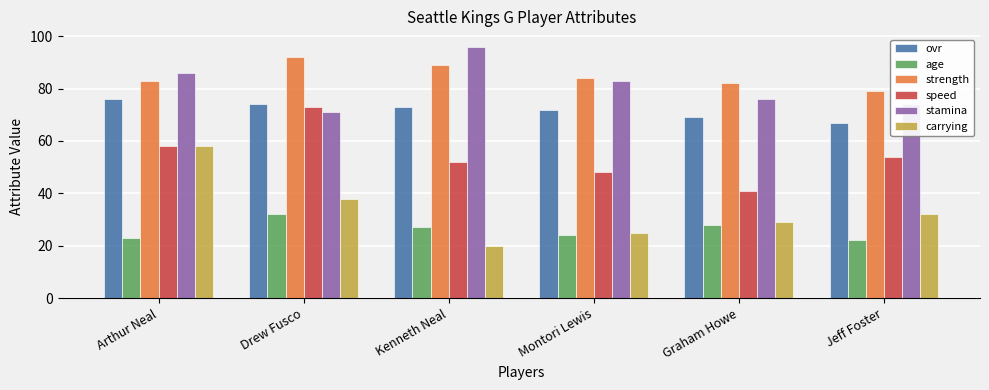

Between Drew Fusco and Montori Lewis, which series saw the biggest shift?

speed